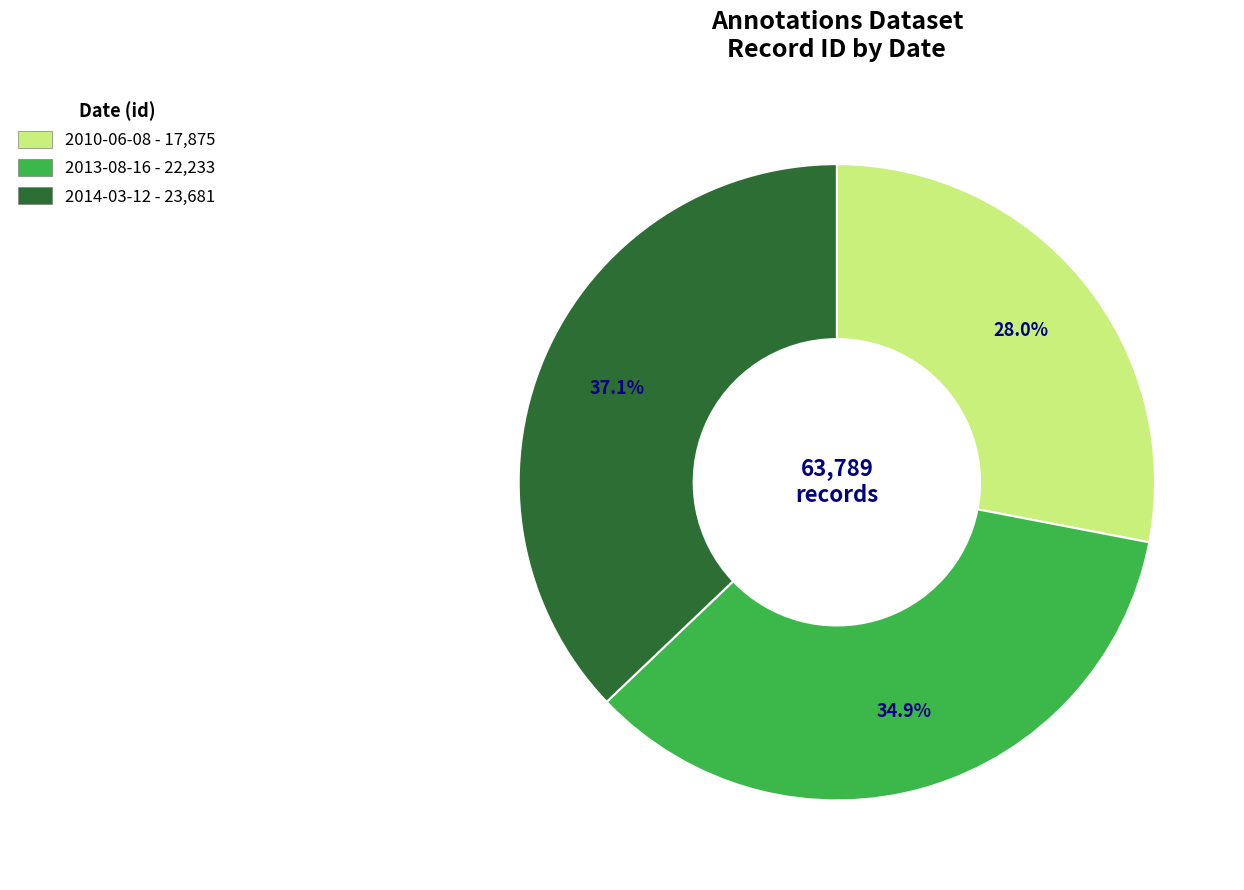

Which slice is the largest?

2014-03-12